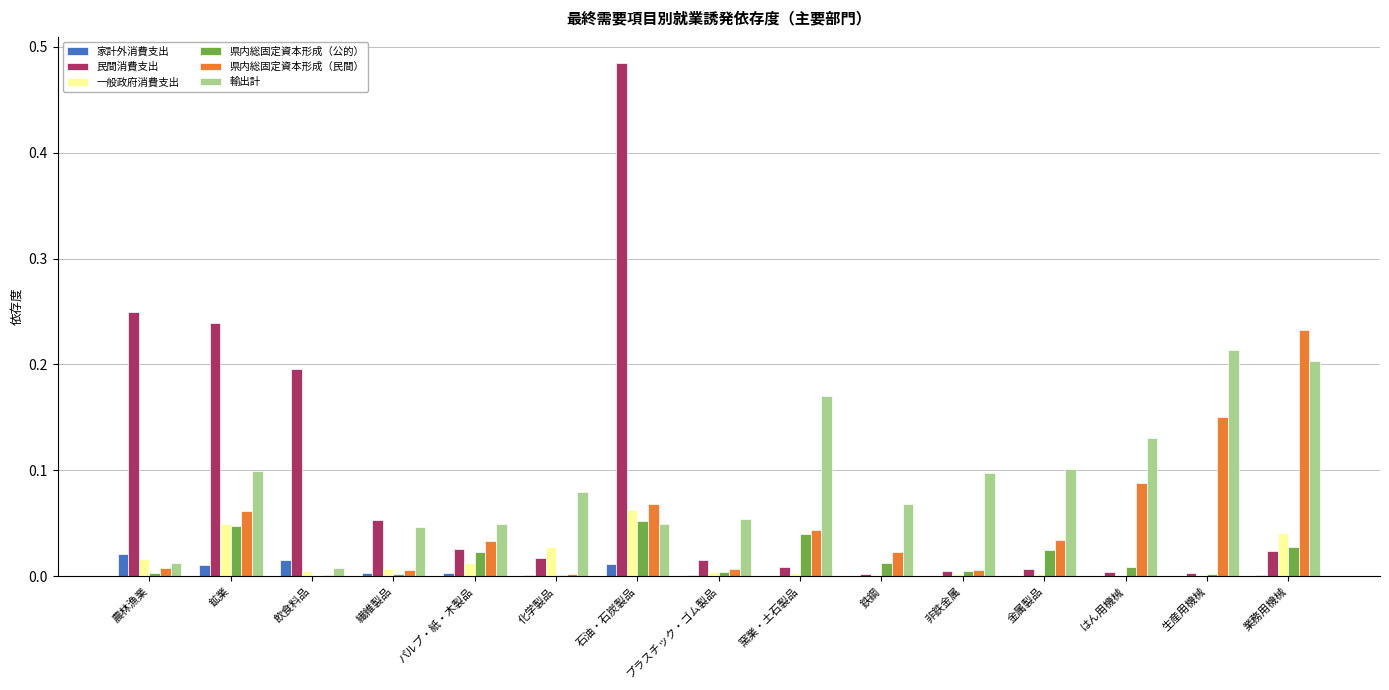

Which label corresponds to the largest value in the chart?

石油・石炭製品